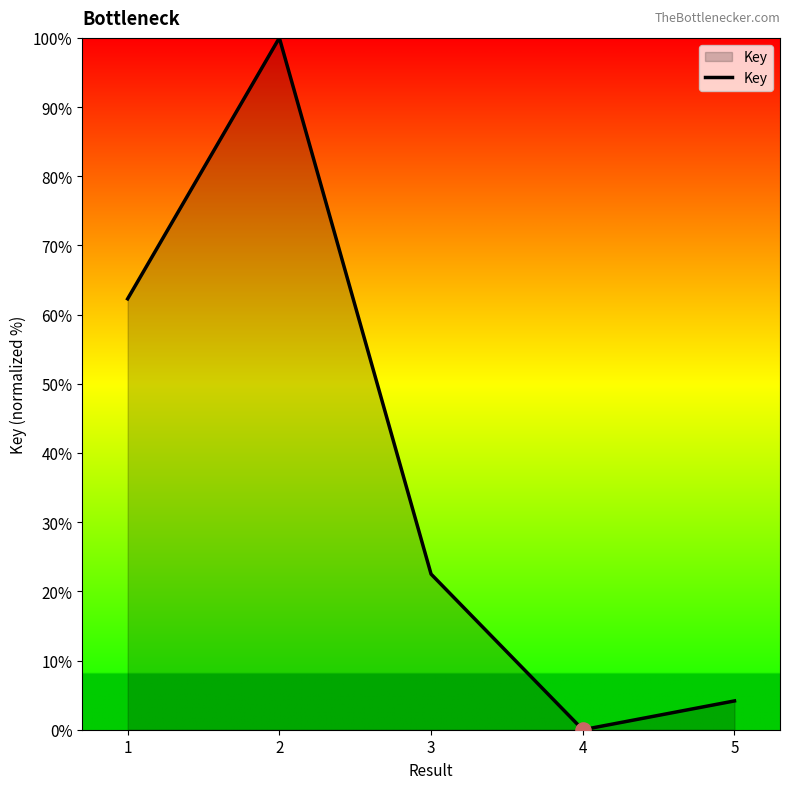

Which has a higher value, 2 or 1?

2